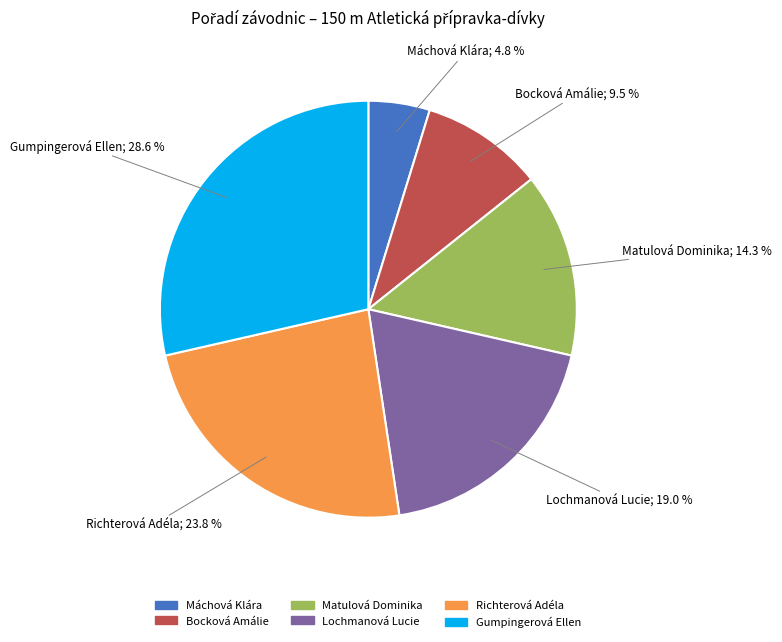

Between Bocková Amálie and Matulová Dominika, which is larger?

Matulová Dominika